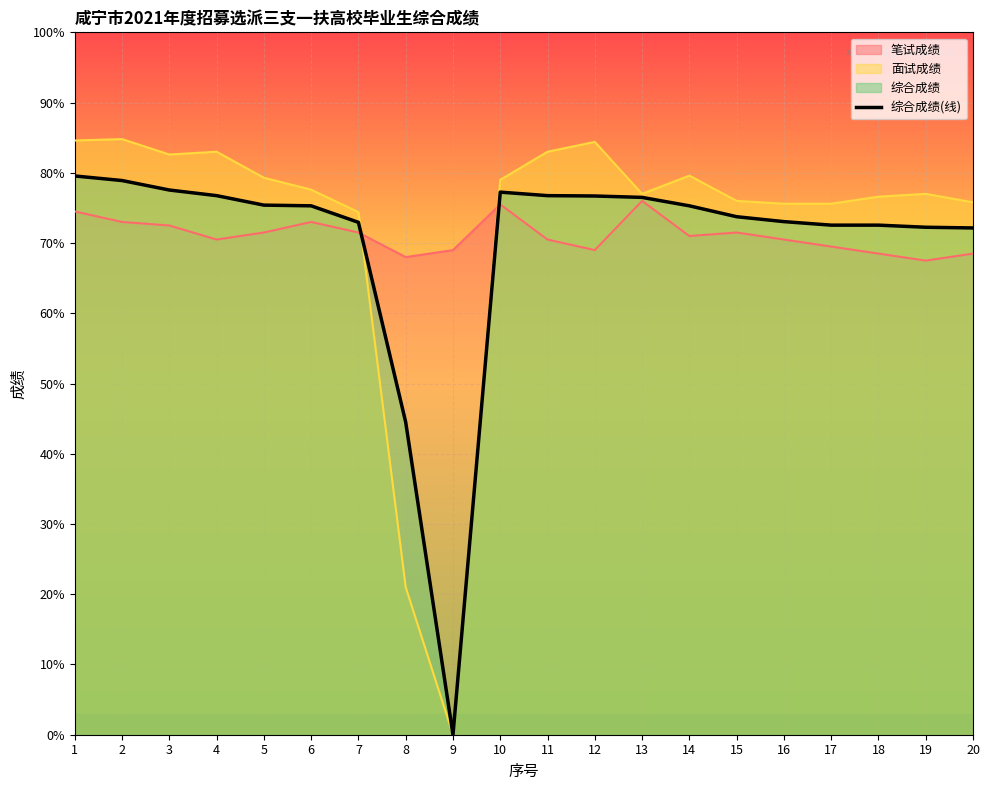

How many positive values are there?

19